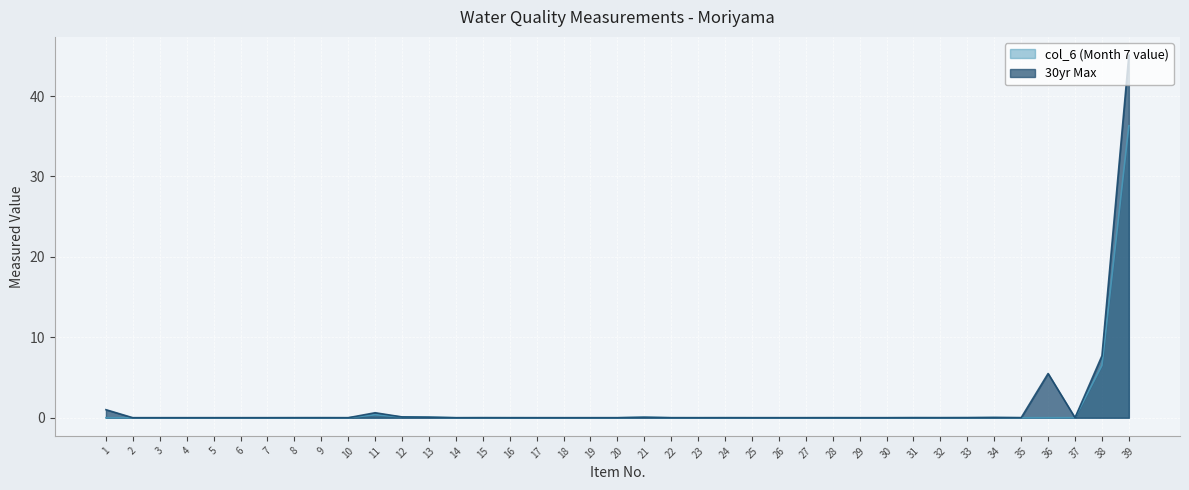

What are all the series names shown in the legend?

col_6 (Month 7 value), 30yr Max